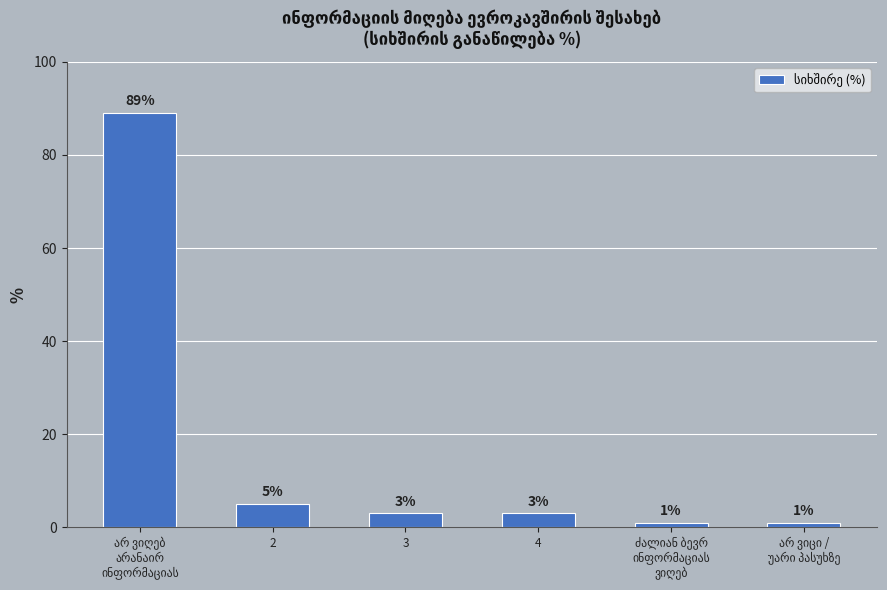

What is the label of the 4th bar from the left?

4